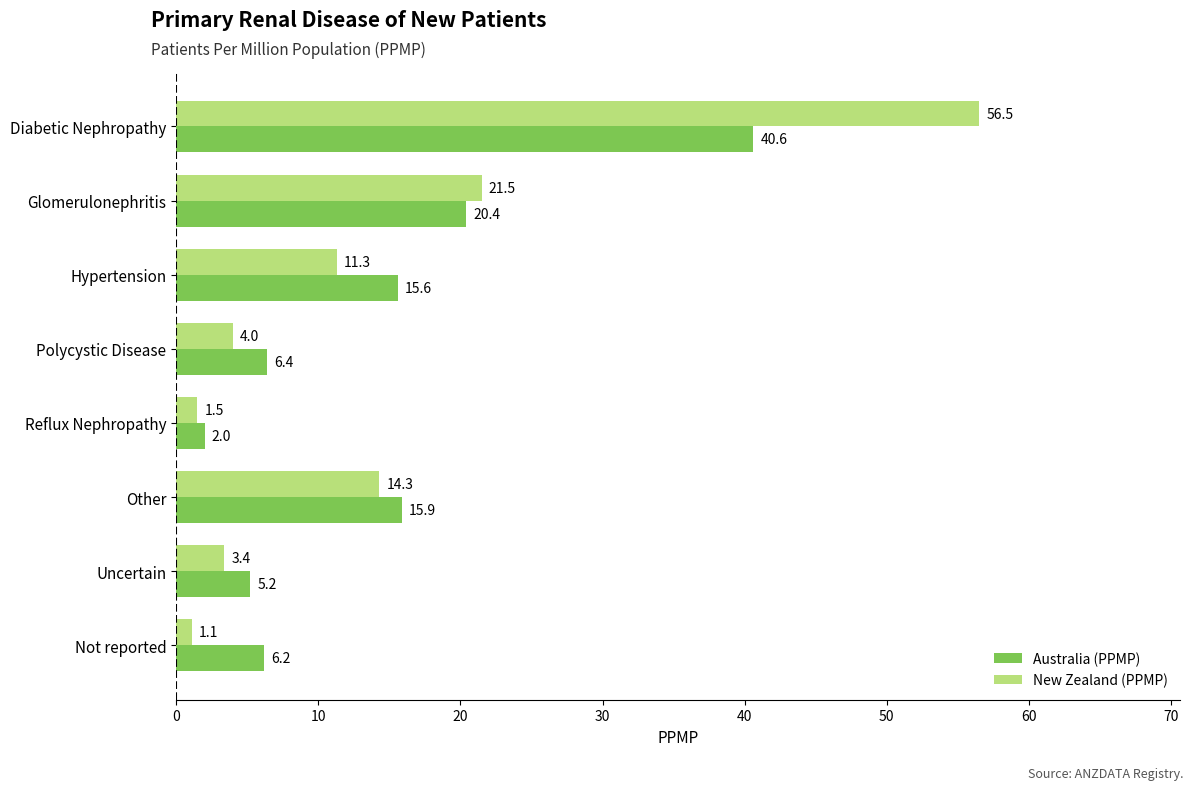

What is the average value of the Australia (PPMP) series?

14.0